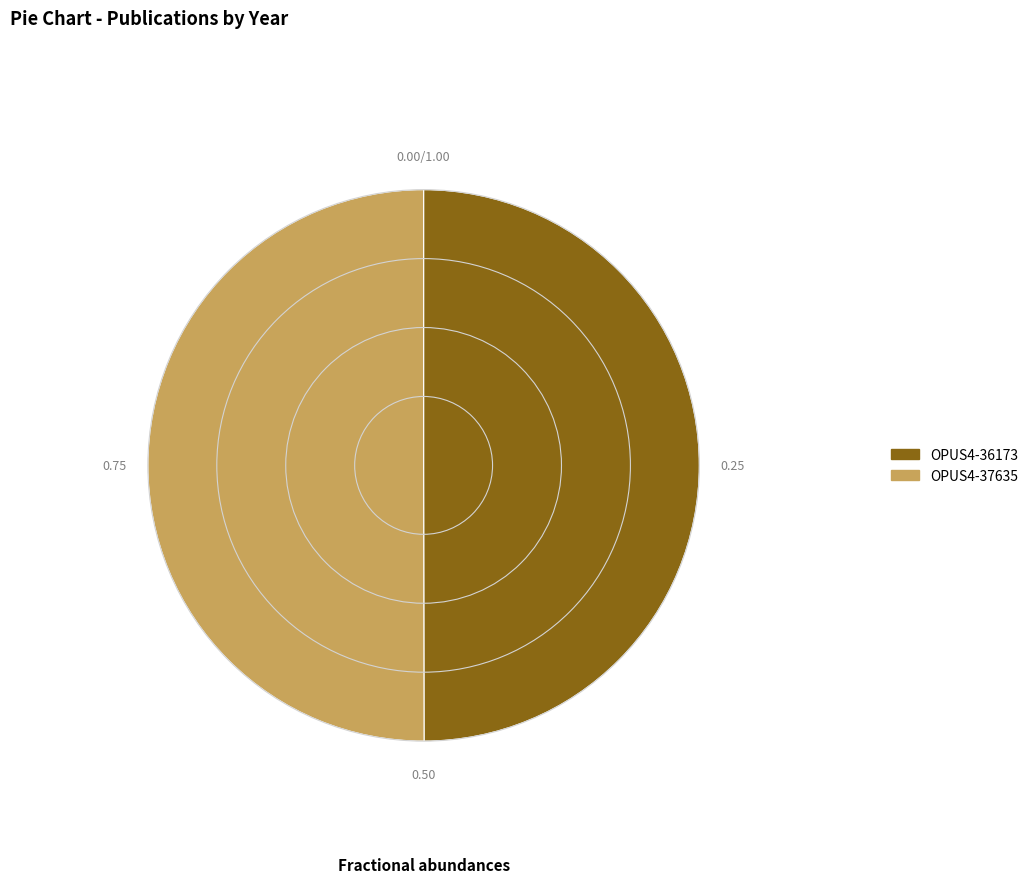

Count the number of slices in the pie.

2